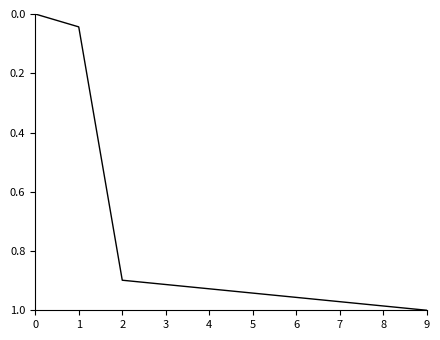

The chart shows a value of 0.4 at 2. True or false?

False